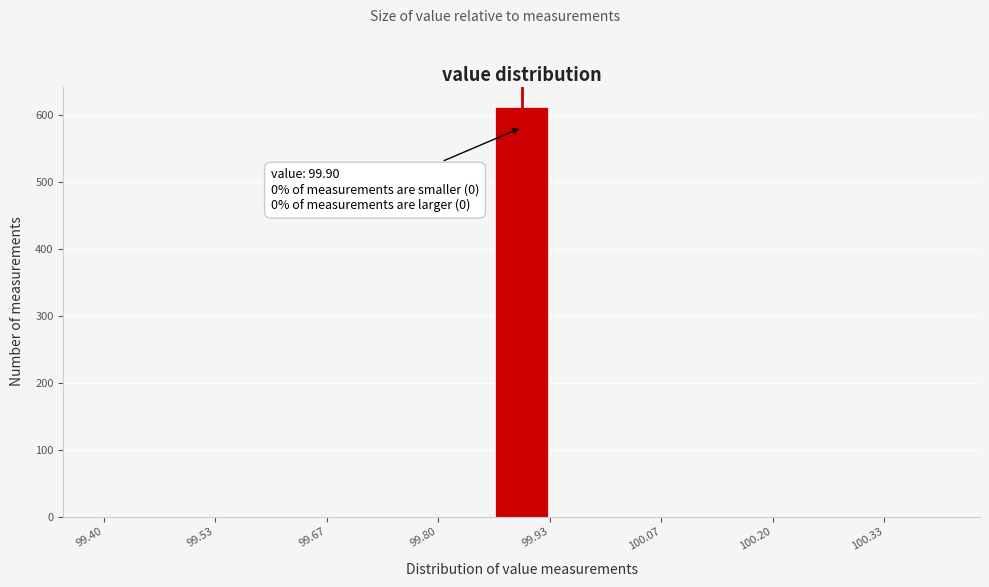

Around what value on the x-axis is the tallest bar? Give the approximate position of its centre, as read against the axis.

99.90